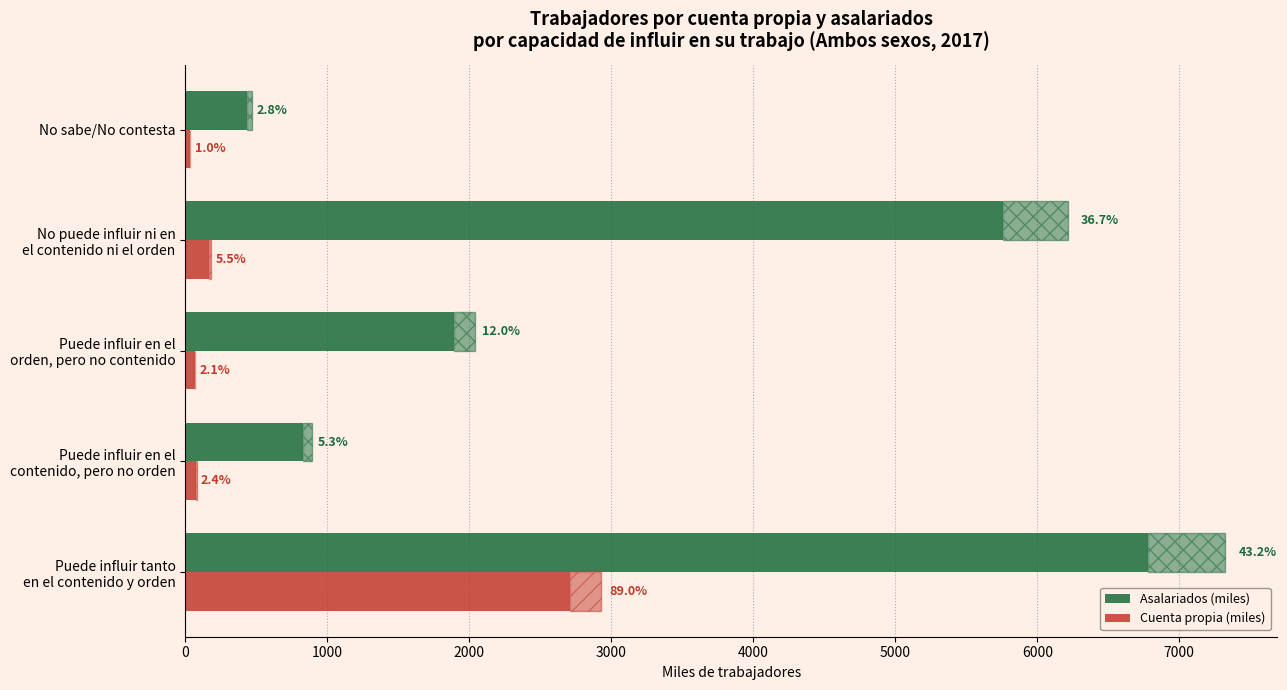

Which series has the largest range (max minus min)?

Asalariados (miles)